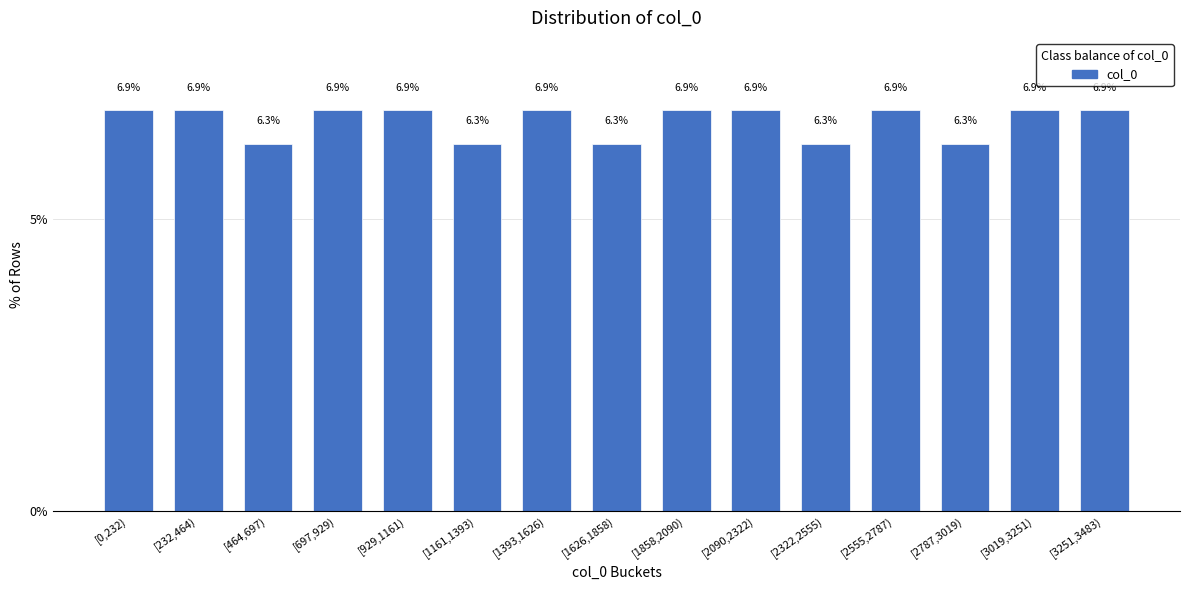

Reading left to right, list all the values displayed in this chart.

6.9	6.9	6.3	6.9	6.9	6.3	6.9	6.3	6.9	6.9	6.3	6.9	6.3	6.9	6.9